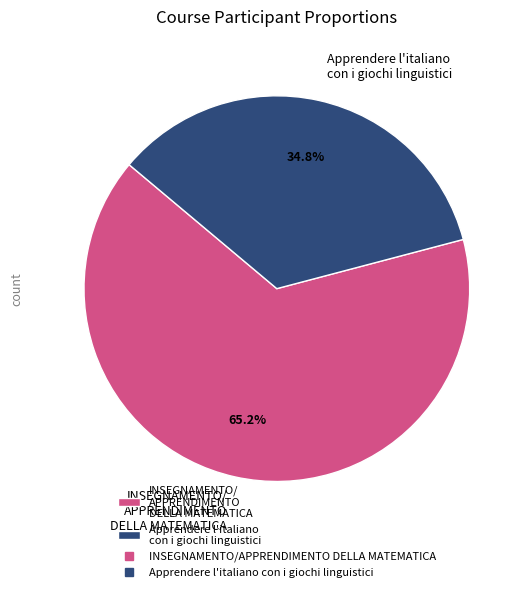

Which slice is the smallest?

Apprendere l'italiano con i giochi linguistici